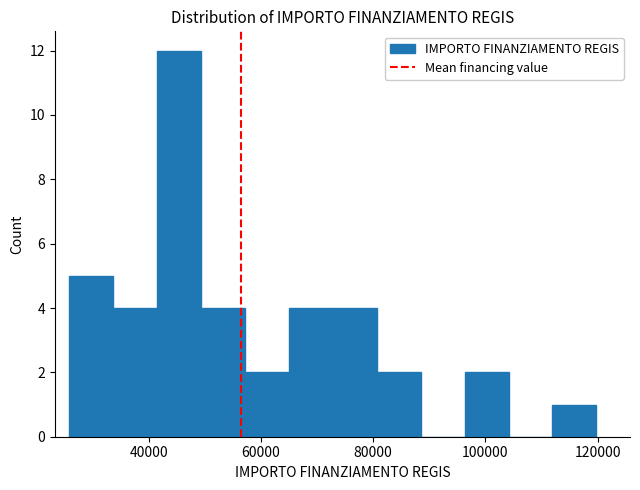

Around what value on the x-axis is the tallest bar? Give the approximate position of its centre, as read against the axis.

46000